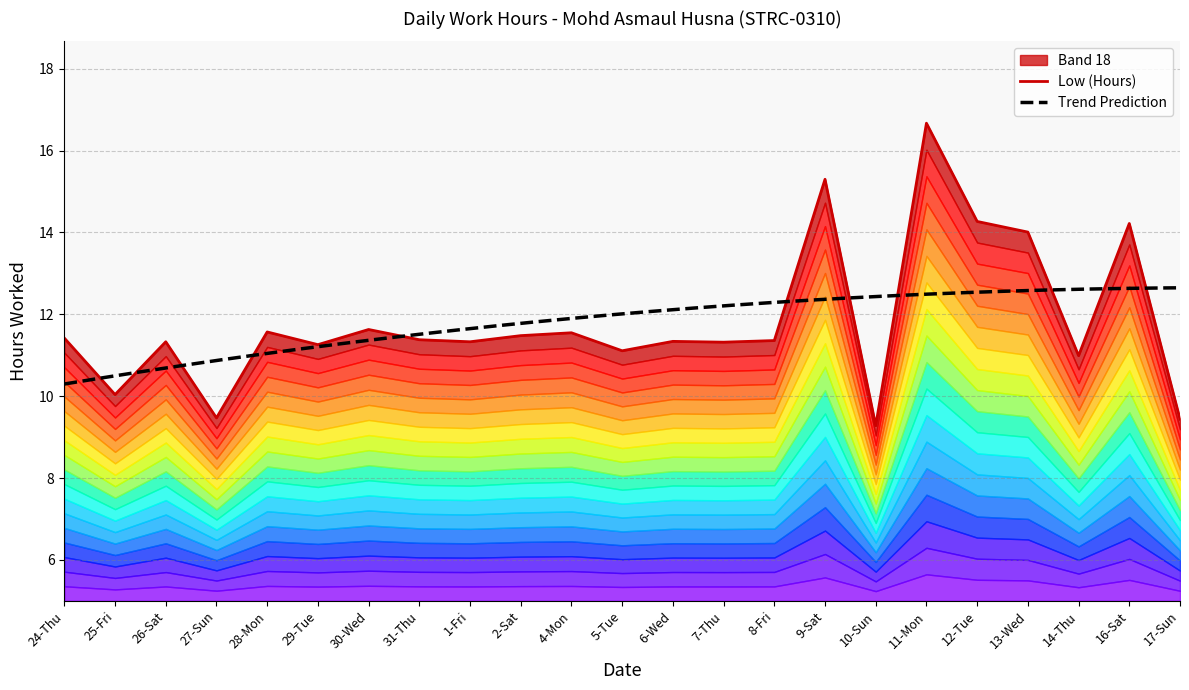

True or false: the data shows 11.3 at 26-Sat.

True